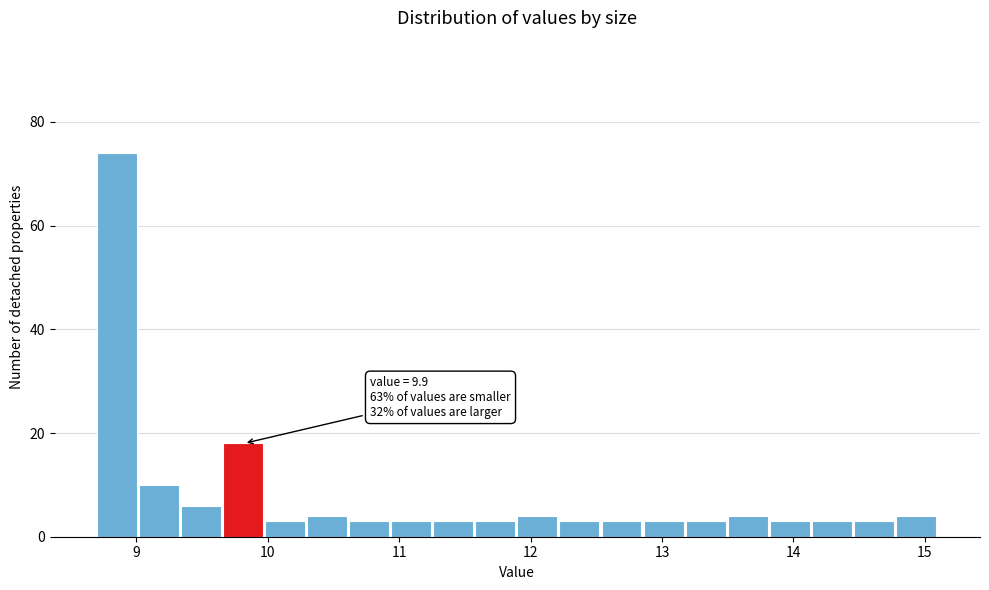

Read against the x-axis, roughly where is the centre of the tallest bar?

8.9